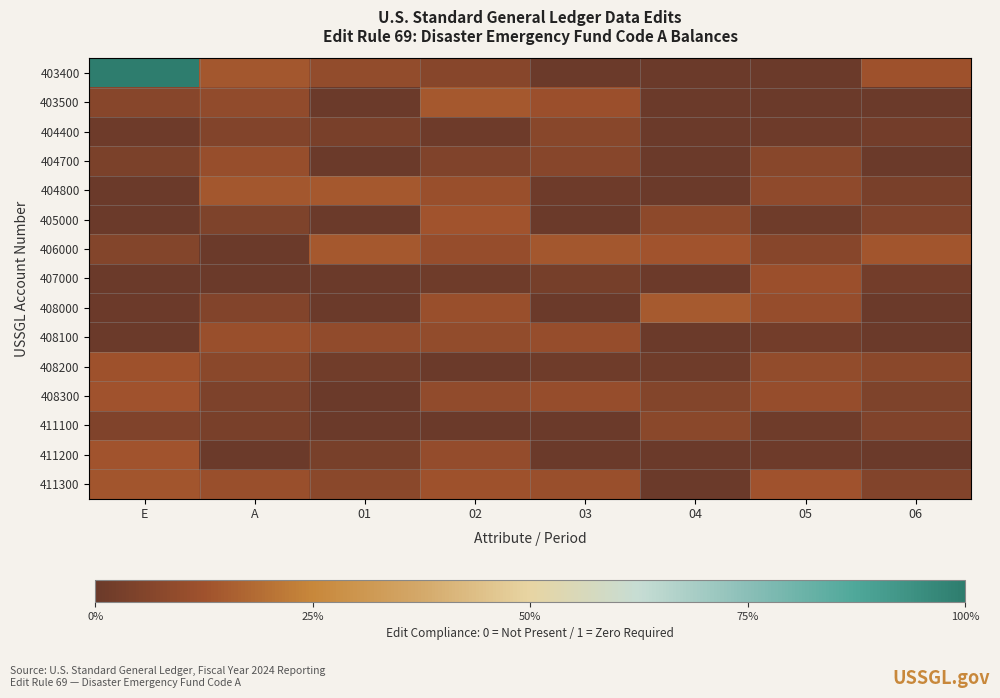

Which series has the largest range (max minus min)?

403400